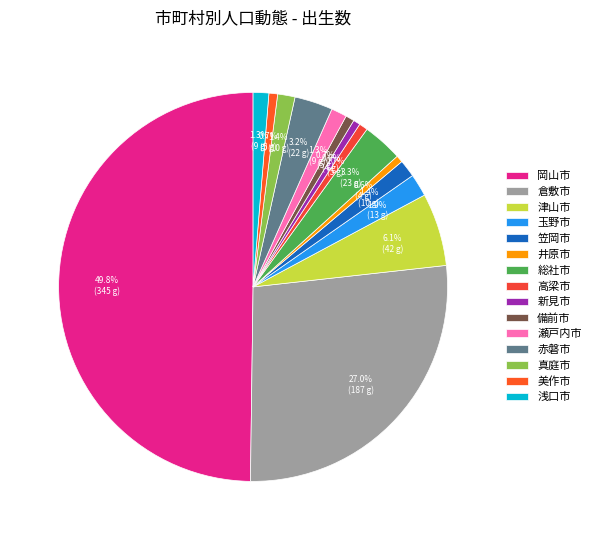

How many segments does this pie chart have?

15